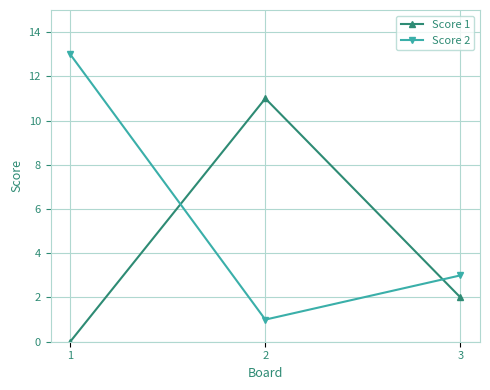

List the series in order of their peak value, lowest first.

Score 1, Score 2